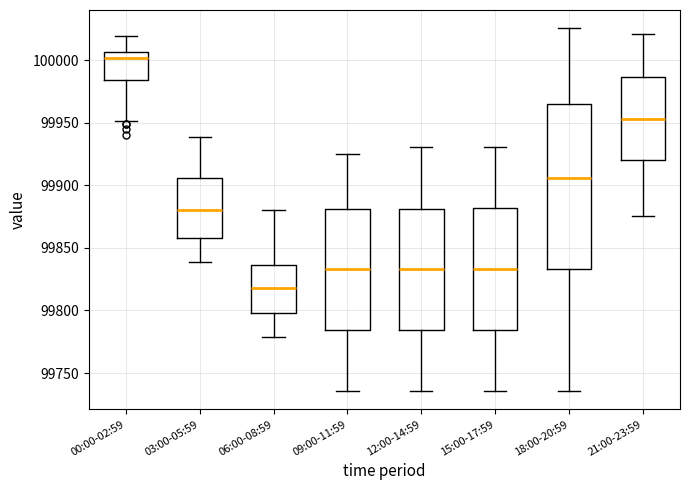

Comparing the boxes themselves (not the whiskers), which one is the tallest?

18:00-20:59